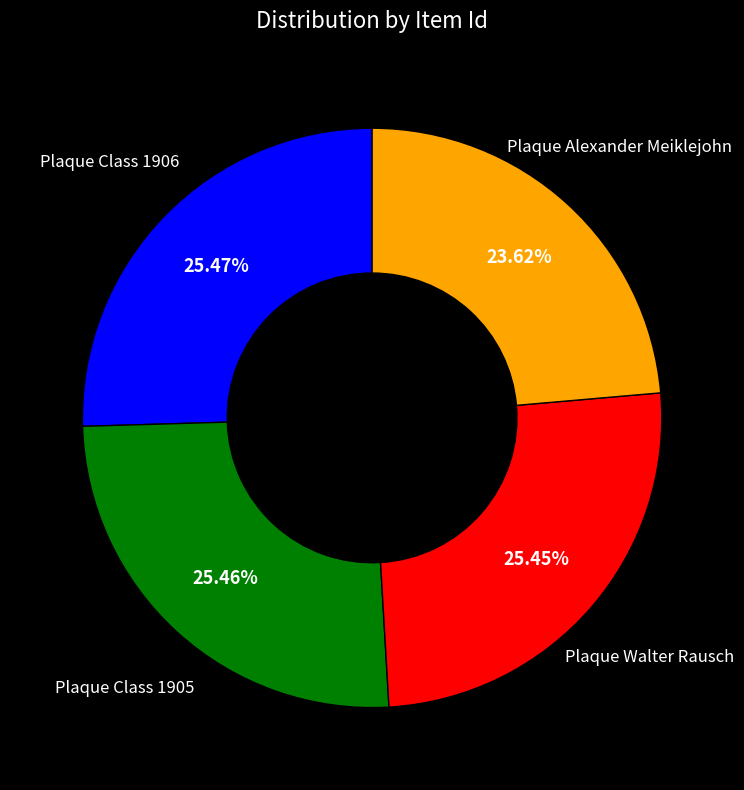

How many segments does this pie chart have?

4